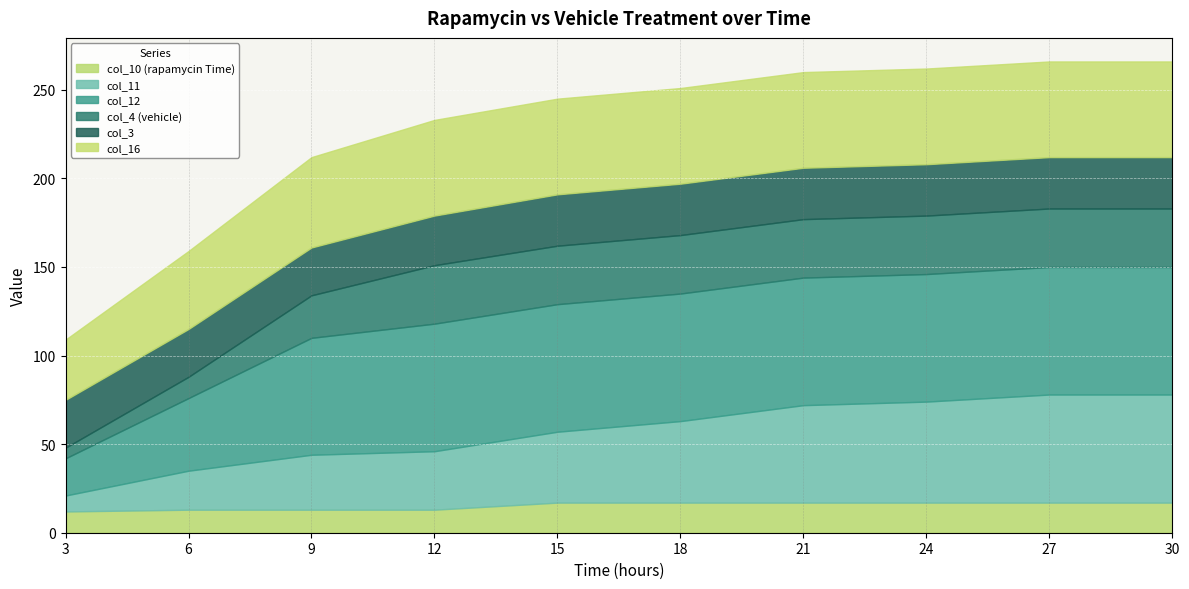

Which has a higher value, 18 or 15?

18